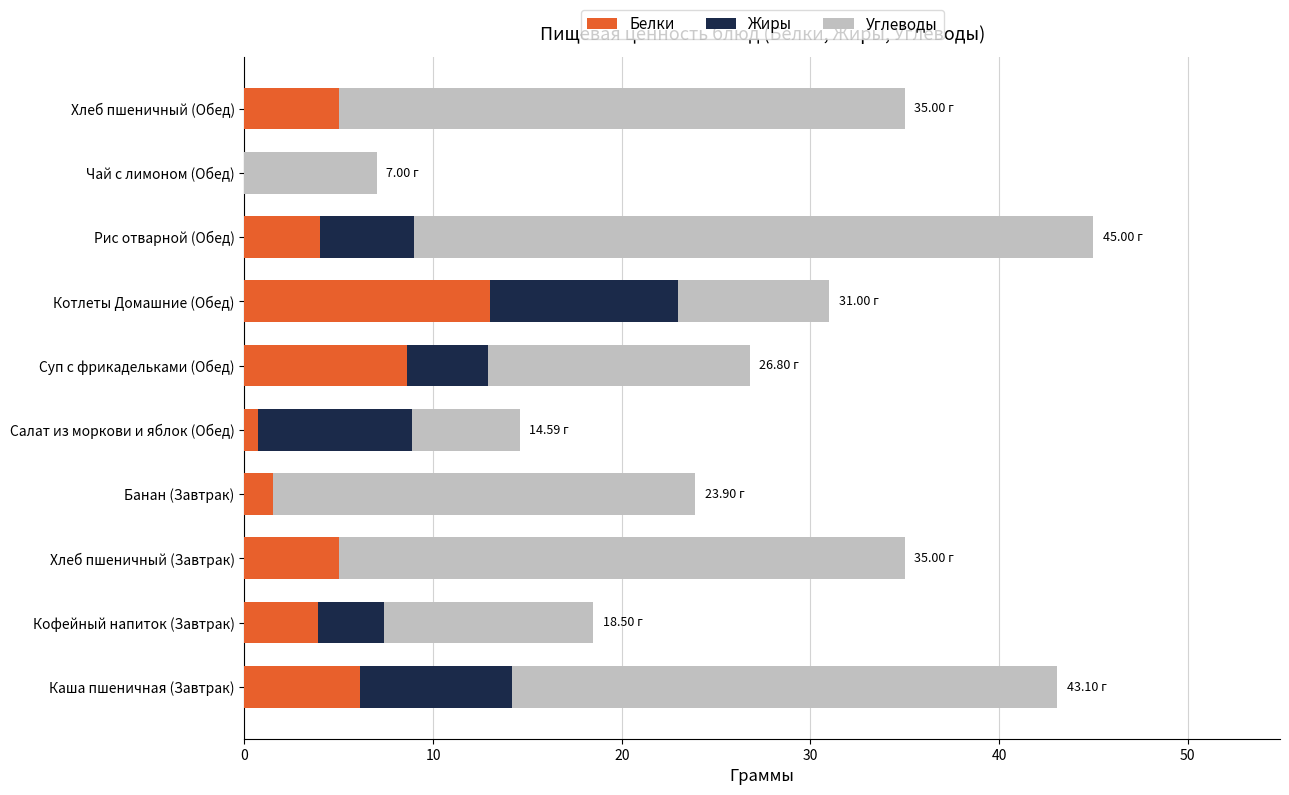

What is the sum of the Белки values at Банан (Завтрак) and Хлеб пшеничный (Обед)?

6.5